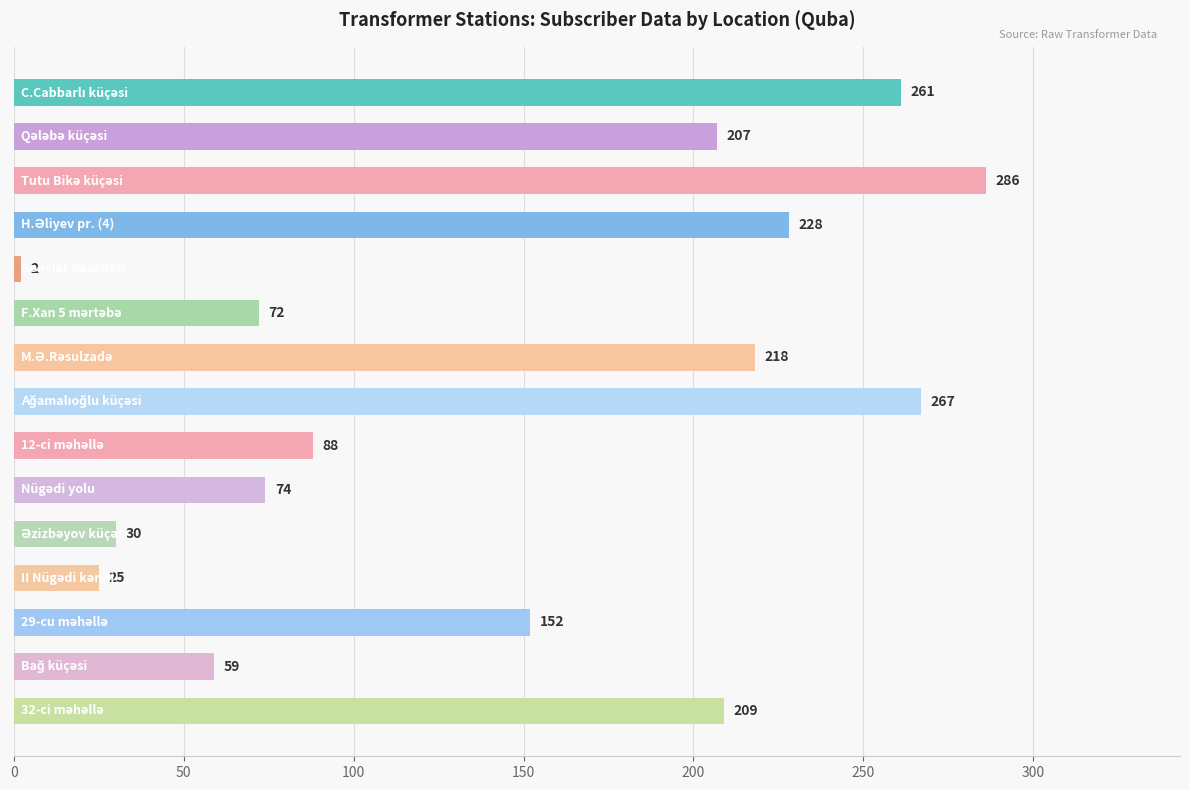

Reading bottom to top, what are all the values shown in this chart?

209	59	152	25	30	74	88	267	218	72	2	228	286	207	261